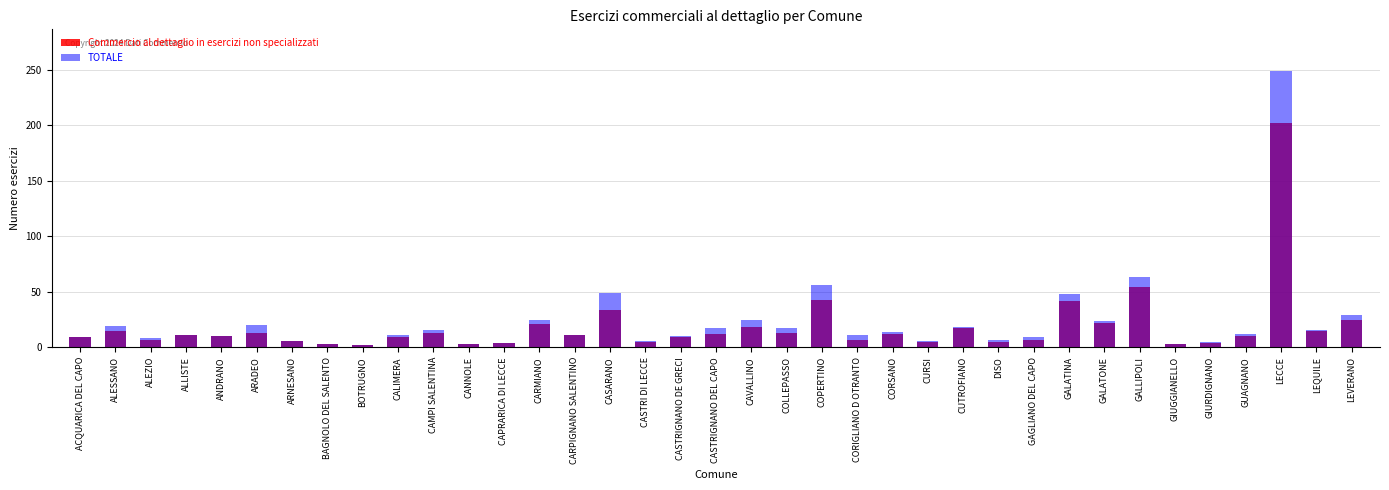

Rank the categories by Commercio al dettaglio in esercizi non specializzati value from highest to lowest.

LECCE, GALLIPOLI, COPERTINO, GALATINA, CASARANO, LEVERANO, GALATONE, CARMIANO, CAVALLINO, CUTROFIANO, ALESSANO, LEQUILE, ARADEO, CAMPI SALENTINA, COLLEPASSO, CASTRIGNANO DEL CAPO, CORSANO, ALLISTE, CARPIGNANO SALENTINO, ANDRANO, GUAGNANO, ACQUARICA DEL CAPO, CALIMERA, CASTRIGNANO DE GRECI, ALEZIO, CORIGLIANO D OTRANTO, GAGLIANO DEL CAPO, ARNESANO, CASTRI DI LECCE, CURSI, DISO, CAPRARICA DI LECCE, GIURDIGNANO, BAGNOLO DEL SALENTO, CANNOLE, GIUGGIANELLO, BOTRUGNO